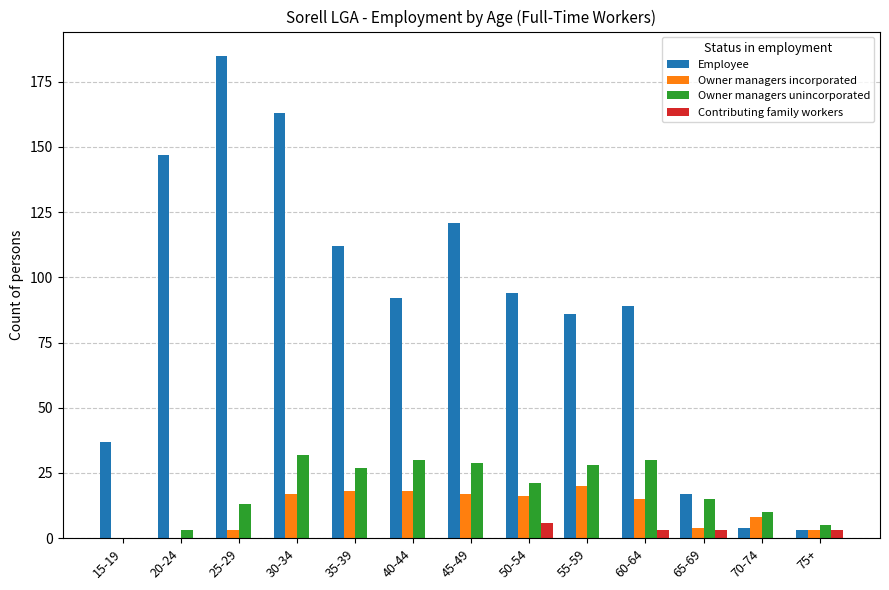

What is the sum of all Owner managers unincorporated values?

243